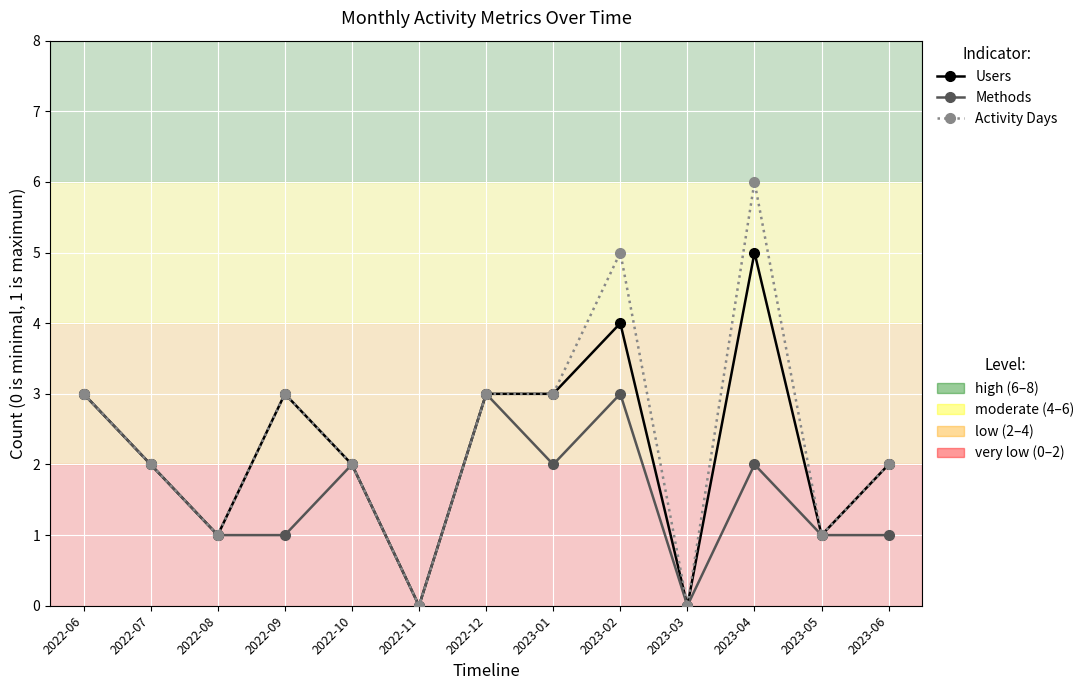

What is the label of the 6th point from the left?

2022-11